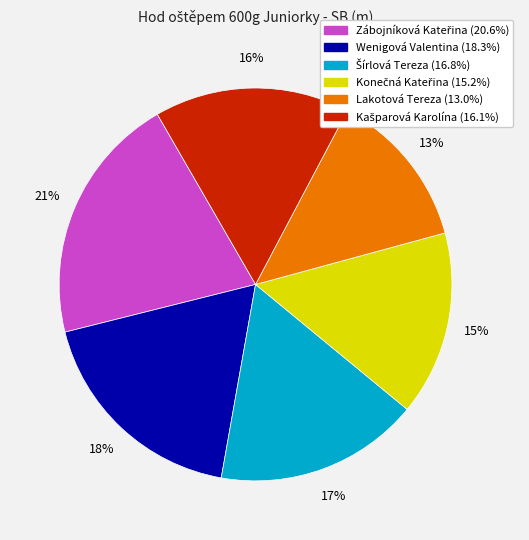

Do Lakotová Tereza and Wenigová Valentina together represent more than half of the pie?

No